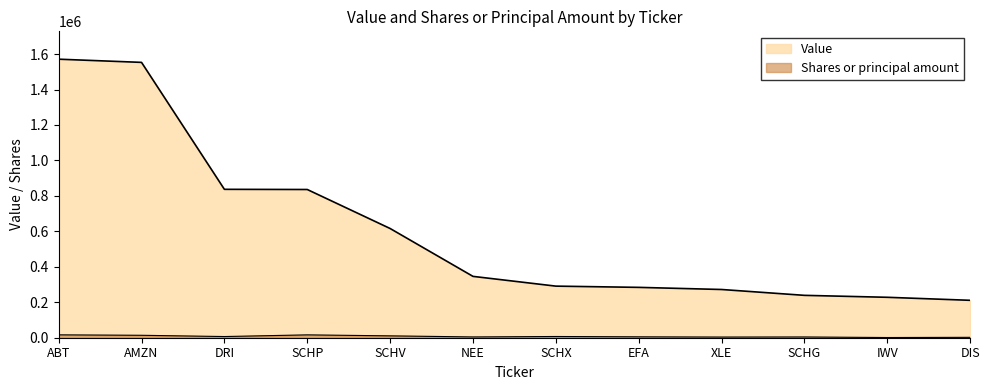

What is the total value across all series at SCHX?

297880